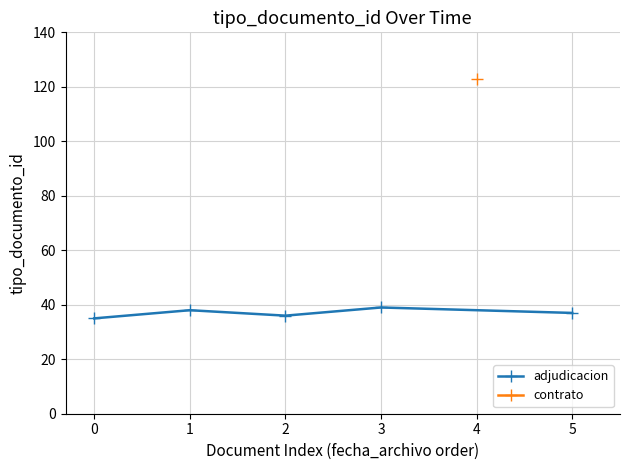

What is the minimum value shown in the chart?

35